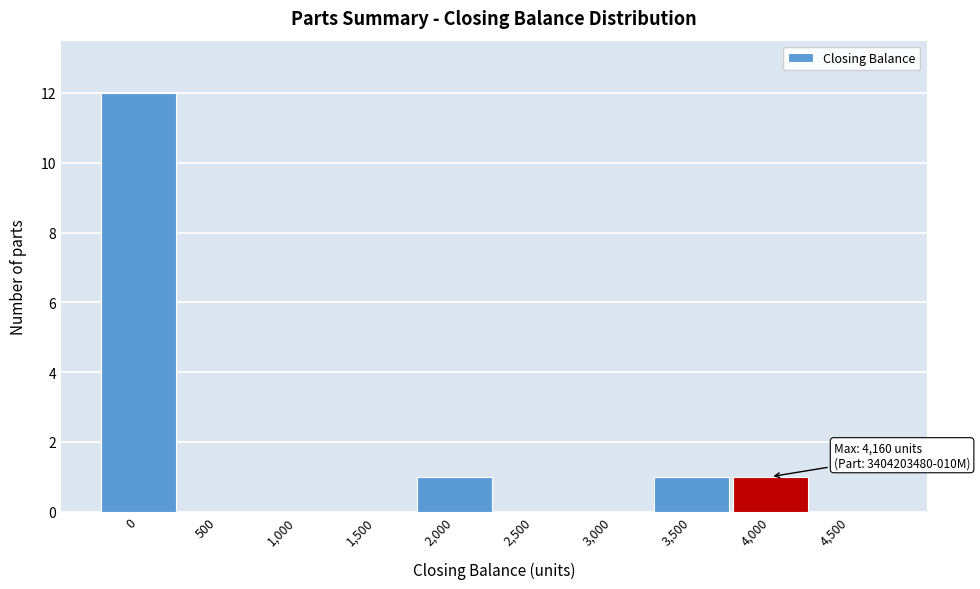

Reading left to right, extract all data points from this chart.

0=12	500=0	1,000=0	1,500=0	2,000=1	2,500=0	3,000=0	3,500=1	4,000=1	4,500=0